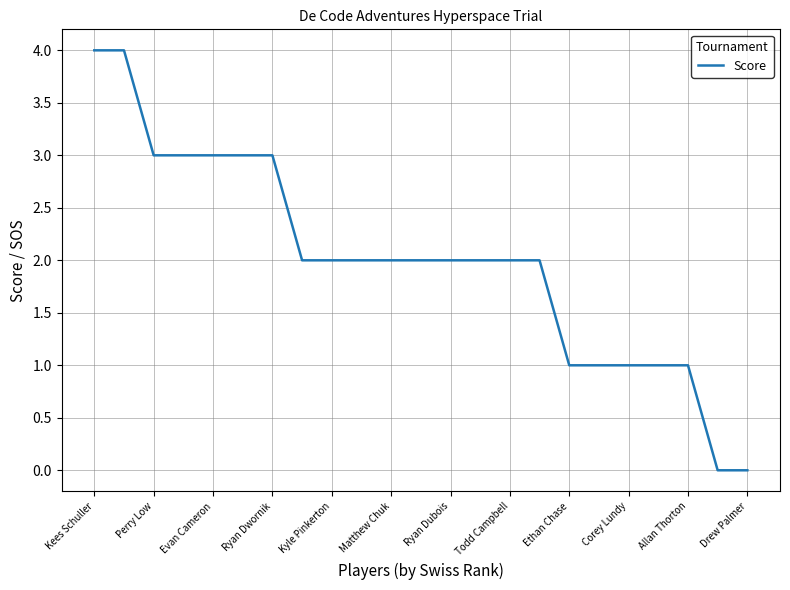

How many categories are shown in the chart?

23